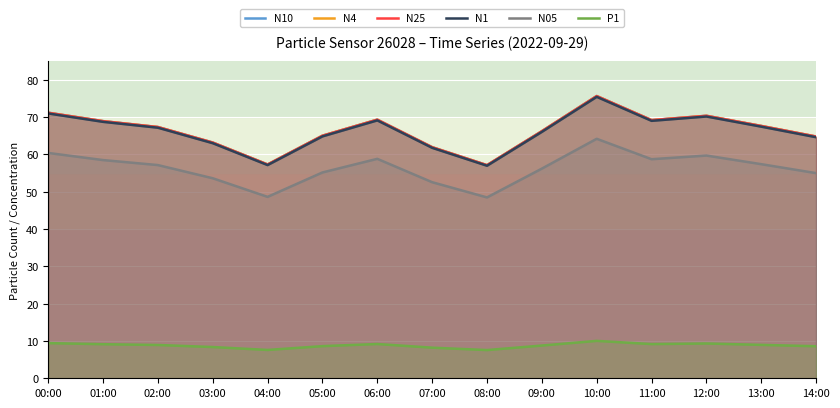

The N10 series shows 70.3 at 12:00. True or false?

True